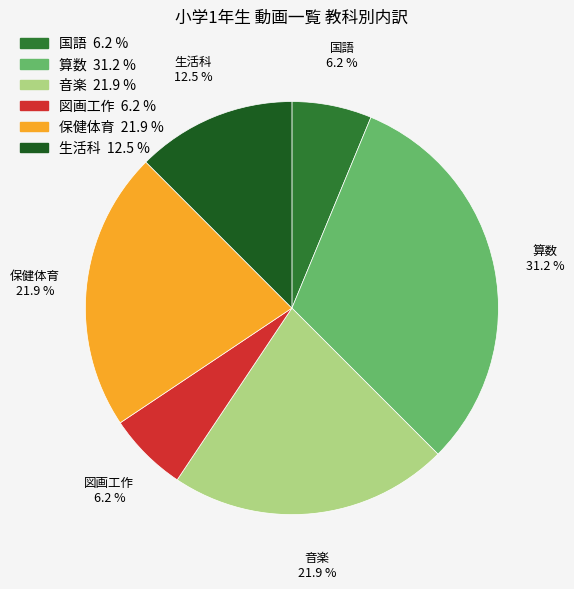

How many segments does this pie chart have?

6